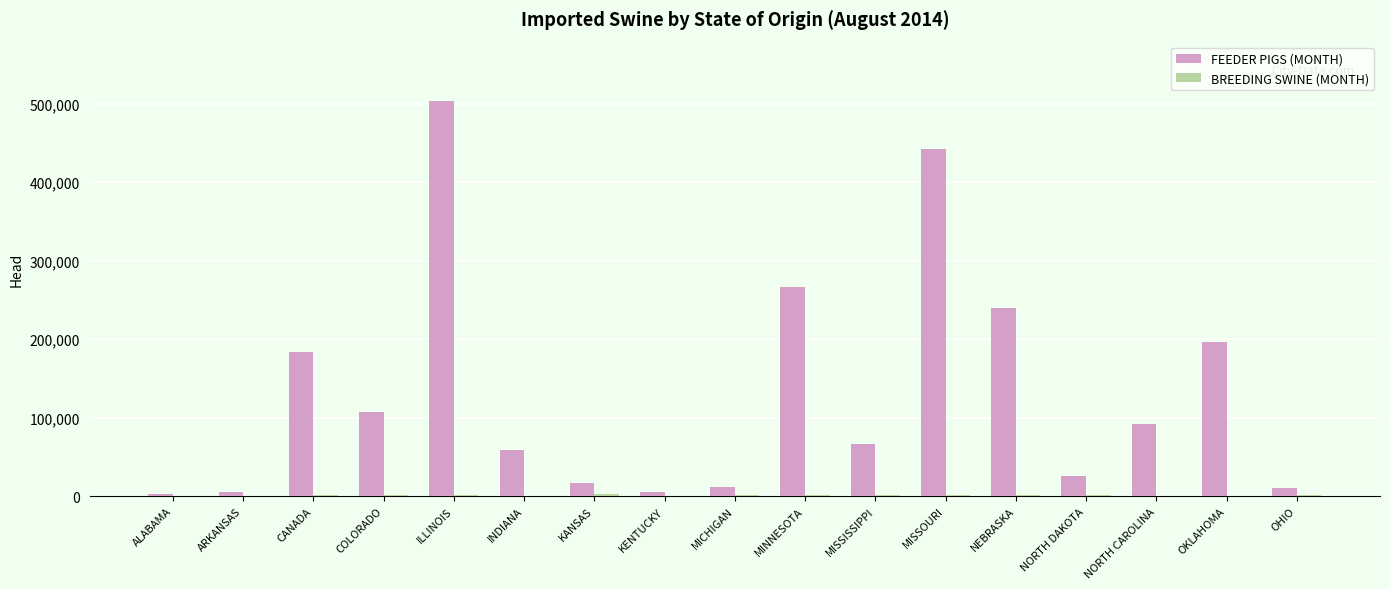

What is the highest value of the FEEDER PIGS (MONTH) series?

503685